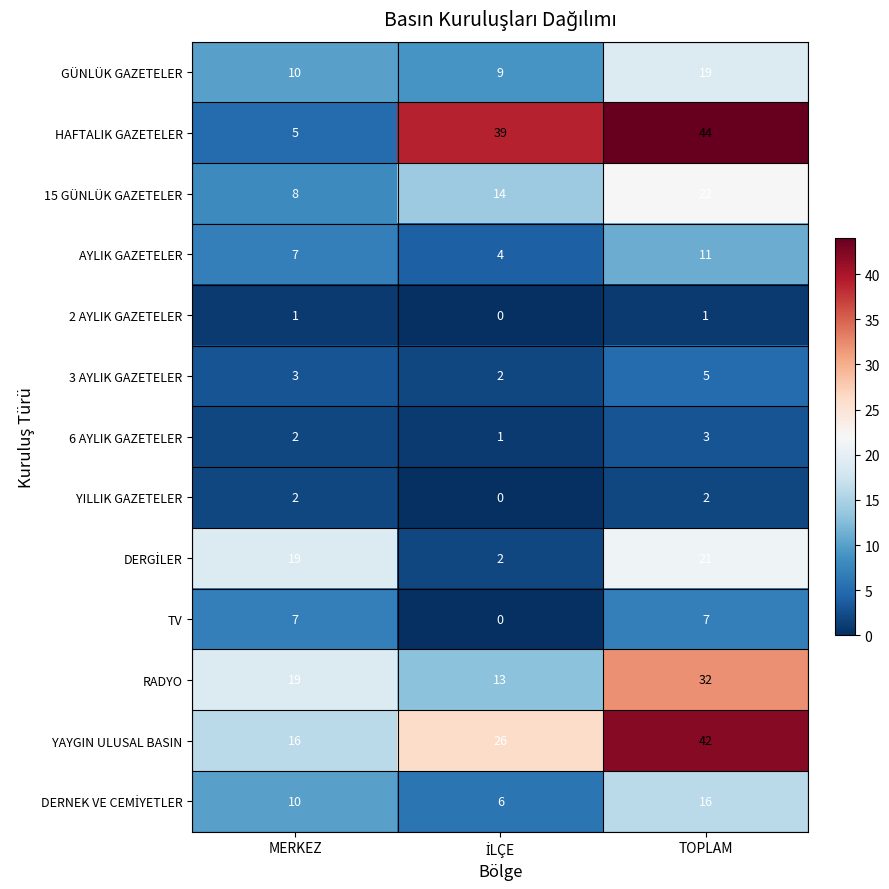

Count the YILLIK GAZETELER values in the range 0 to 2.

3